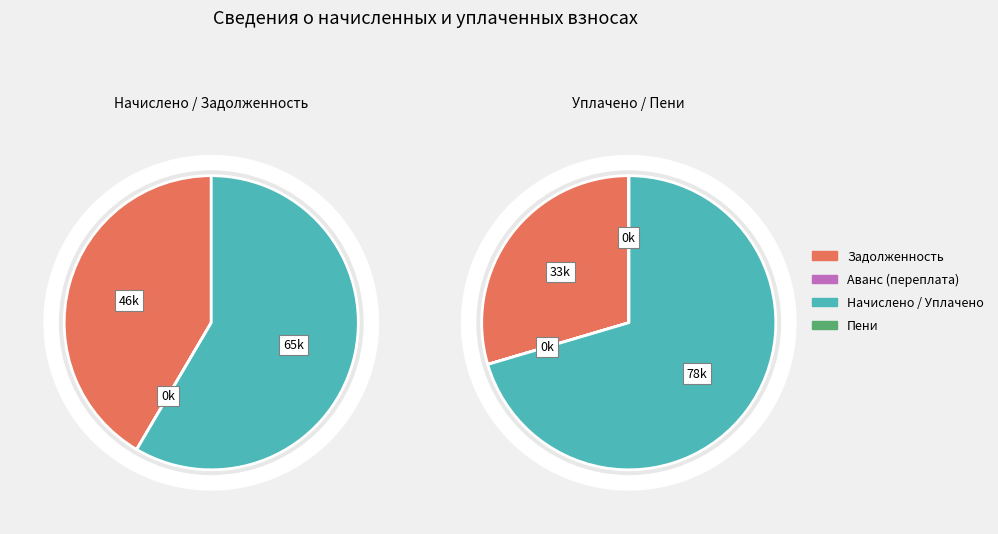

Is the sum of 17 and 24 greater than half?

No